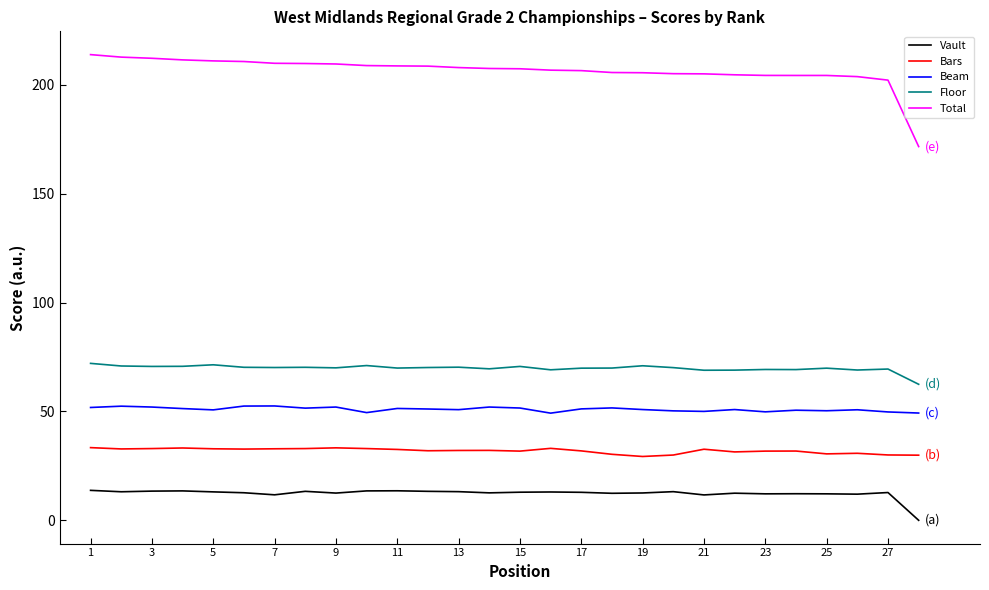

True or false: Floor and Beam cross at least once.

False